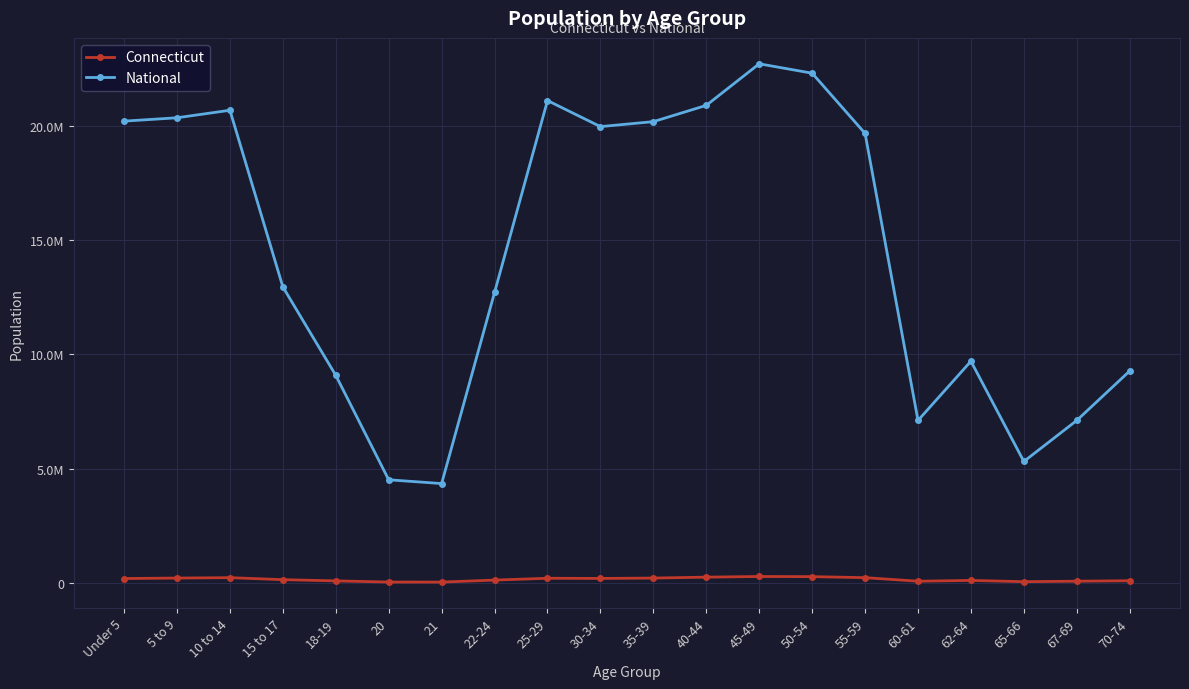

What is the maximum value for Connecticut?

291272